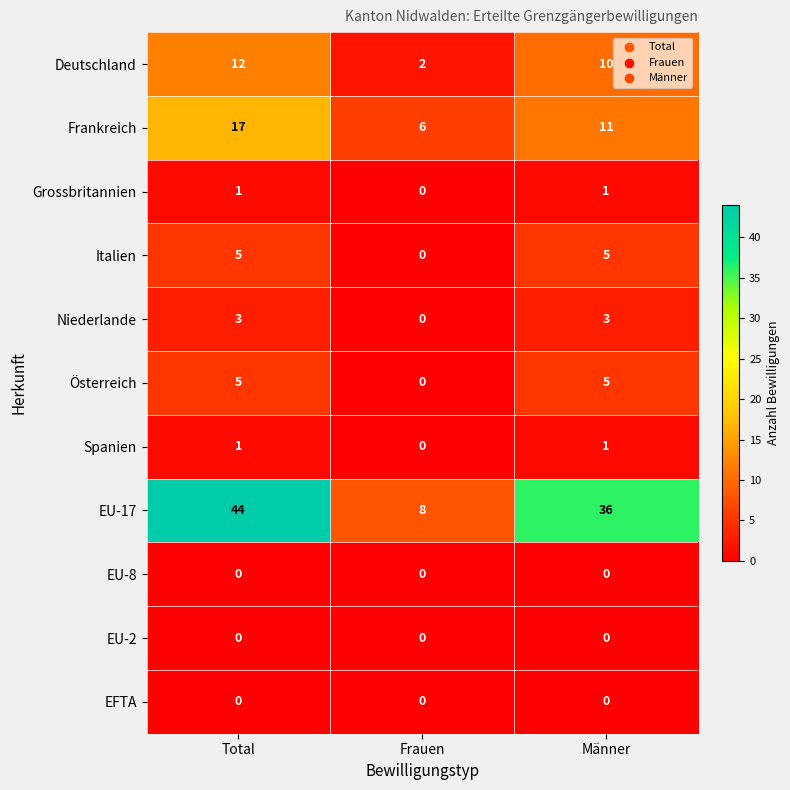

What is the difference between the highest and lowest values at Total?

44